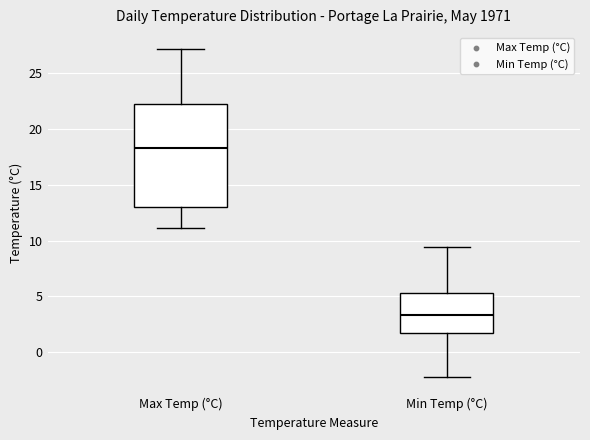

Where is the lower edge of the box for Max Temp (°C) on the y-axis? The values are not printed on the chart, so give them approximately, as read against the axis.

13.0